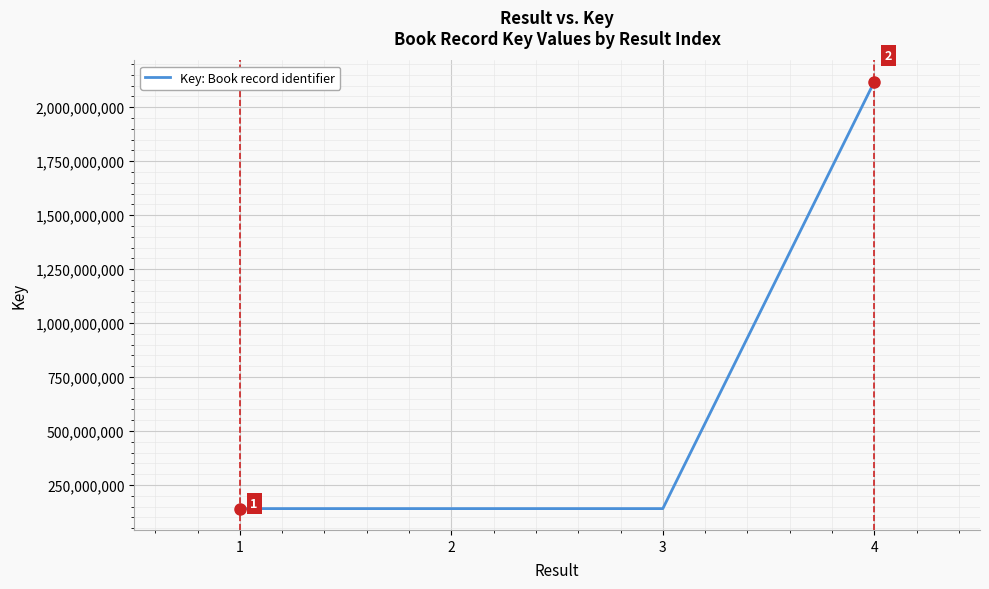

How many series are shown in this chart?

1